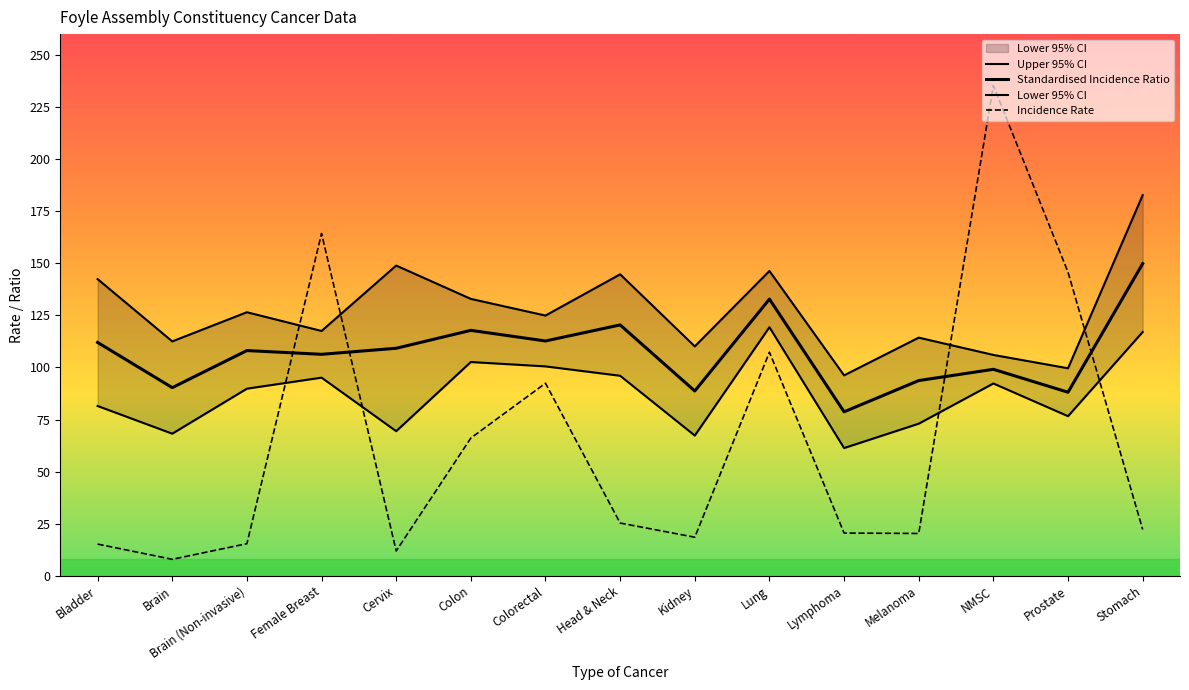

After their last crossing, which series has the higher values: Lower 95% CI or Incidence Rate?

Lower 95% CI